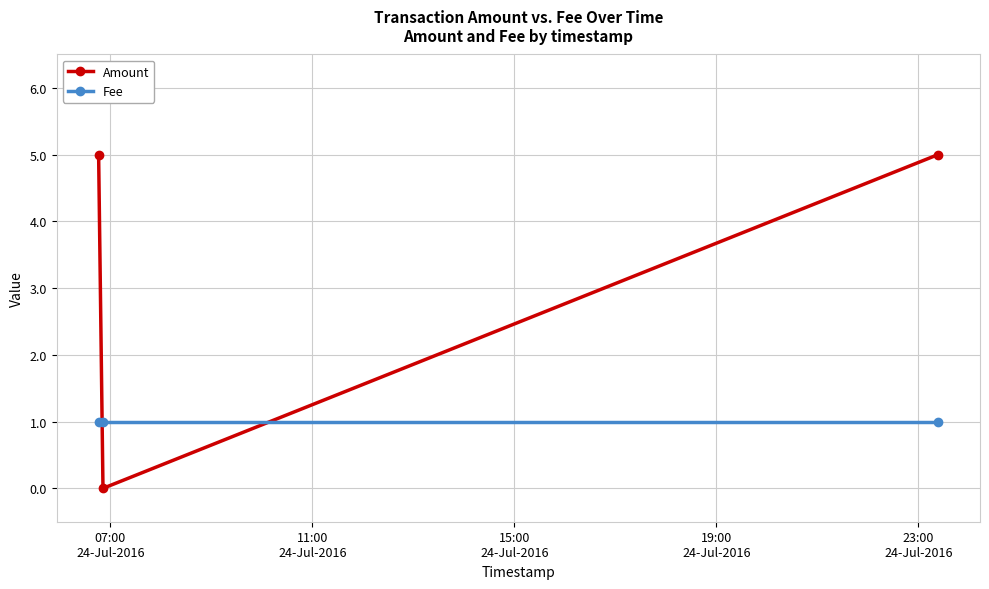

Which series has the largest range (max minus min)?

Amount